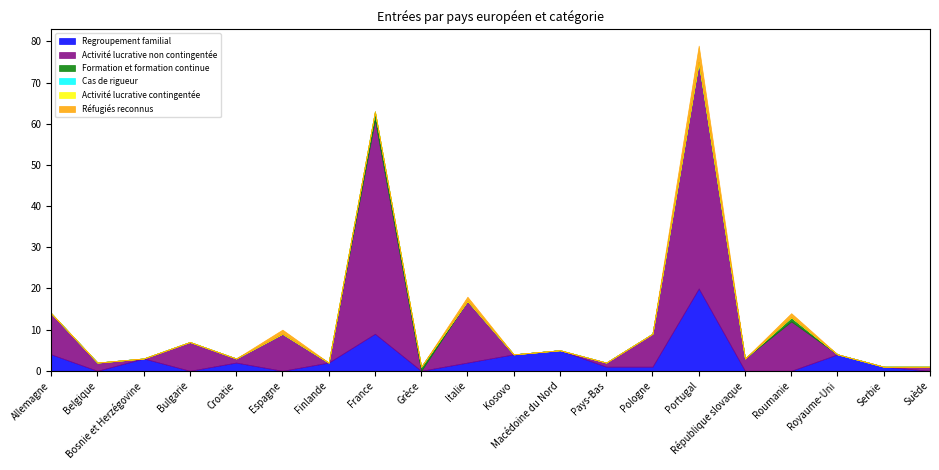

Reading left to right, what are all the values shown in this chart?

Regroupement familial: Allemagne=4	Belgique=0	Bosnie et Herzégovine=3	Bulgarie=0	Croatie=2	Espagne=0	Finlande=2	France=9	Grèce=0	Italie=2	Kosovo=4	Macédoine du Nord=5	Pays-Bas=1	Pologne=1	Portugal=20	République slovaque=0	Roumanie=0	Royaume-Uni=4	Serbie=1	Suède=0
Activité lucrative non contingentée: Allemagne=10	Belgique=2	Bosnie et Herzégovine=0	Bulgarie=7	Croatie=1	Espagne=9	Finlande=0	France=52	Grèce=0	Italie=15	Kosovo=0	Macédoine du Nord=0	Pays-Bas=1	Pologne=8	Portugal=55	République slovaque=3	Roumanie=12	Royaume-Uni=0	Serbie=0	Suède=1
Formation et formation continue: Allemagne=0	Belgique=0	Bosnie et Herzégovine=0	Bulgarie=0	Croatie=0	Espagne=0	Finlande=0	France=2	Grèce=1	Italie=0	Kosovo=0	Macédoine du Nord=0	Pays-Bas=0	Pologne=0	Portugal=0	République slovaque=0	Roumanie=1	Royaume-Uni=0	Serbie=0	Suède=0
Cas de rigueur: Allemagne=0	Belgique=0	Bosnie et Herzégovine=0	Bulgarie=0	Croatie=0	Espagne=0	Finlande=0	France=0	Grèce=0	Italie=0	Kosovo=0	Macédoine du Nord=0	Pays-Bas=0	Pologne=0	Portugal=0	République slovaque=0	Roumanie=0	Royaume-Uni=0	Serbie=0	Suède=0
Activité lucrative contingentée: Allemagne=0	Belgique=0	Bosnie et Herzégovine=0	Bulgarie=0	Croatie=0	Espagne=0	Finlande=0	France=0	Grèce=0	Italie=0	Kosovo=0	Macédoine du Nord=0	Pays-Bas=0	Pologne=0	Portugal=0	République slovaque=0	Roumanie=0	Royaume-Uni=0	Serbie=0	Suède=0
Réfugiés reconnus: Allemagne=0	Belgique=0	Bosnie et Herzégovine=0	Bulgarie=0	Croatie=0	Espagne=1	Finlande=0	France=0	Grèce=0	Italie=1	Kosovo=0	Macédoine du Nord=0	Pays-Bas=0	Pologne=0	Portugal=4	République slovaque=0	Roumanie=1	Royaume-Uni=0	Serbie=0	Suède=0